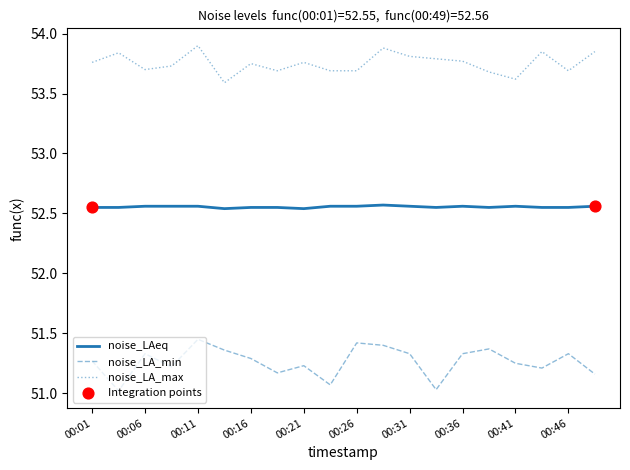

Which series has the largest total across all categories?

noise_LA_max